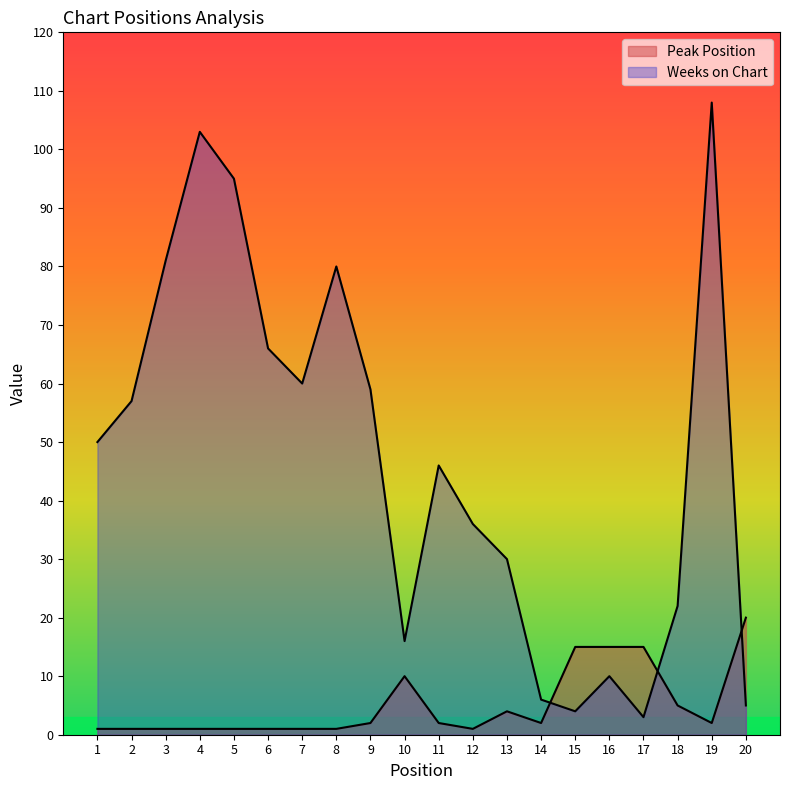

How many values in the Peak Position series are below 2?

9